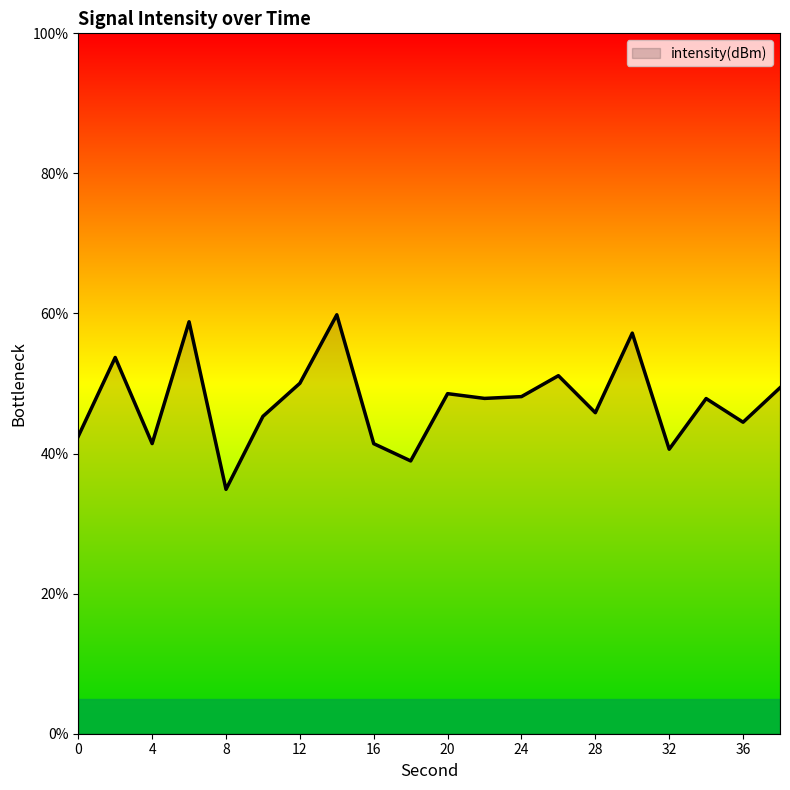

How many interior local peaks (higher than both neighbors) does the data have?

7